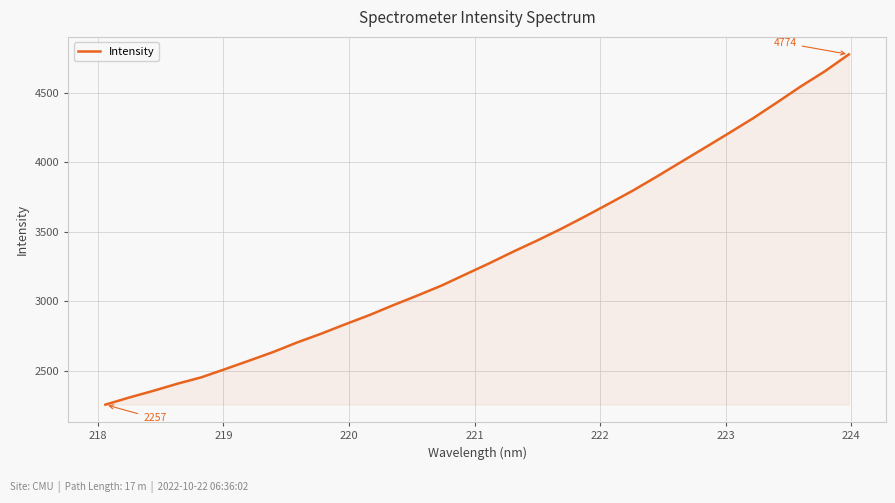

What is the smallest value displayed?

2257.0